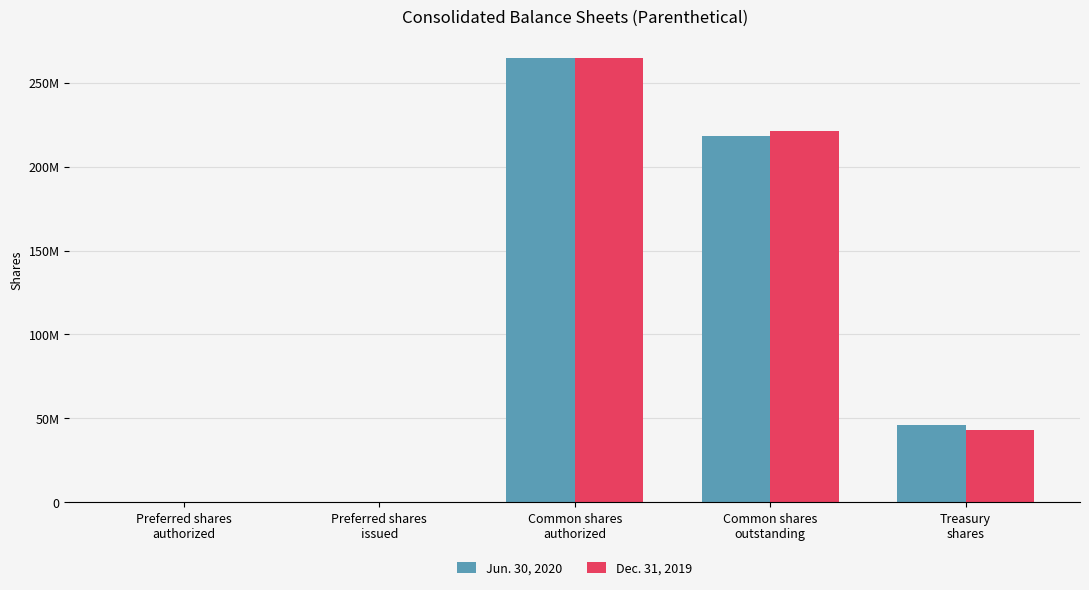

What are all the series names shown in the legend?

Jun. 30, 2020, Dec. 31, 2019